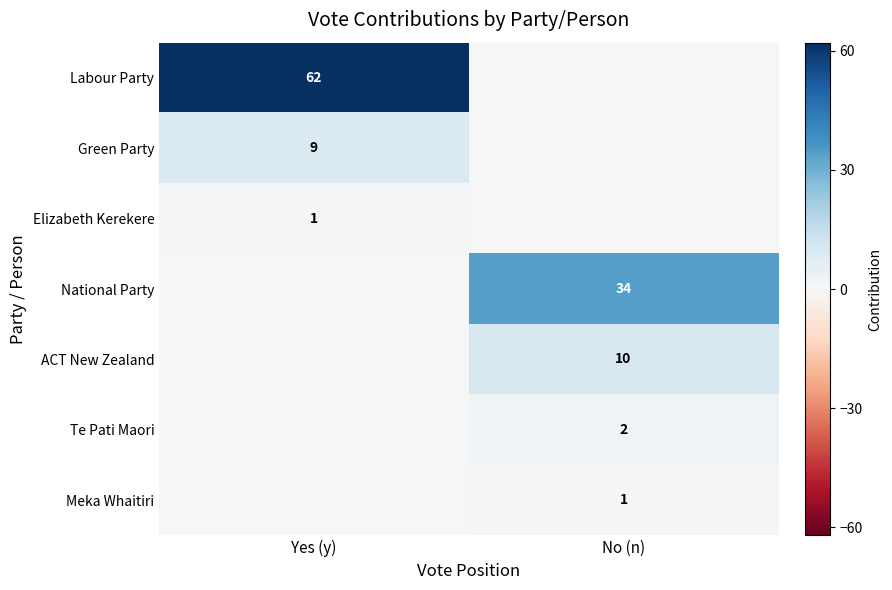

Is it true that National Party equals 34 at No (n)?

True